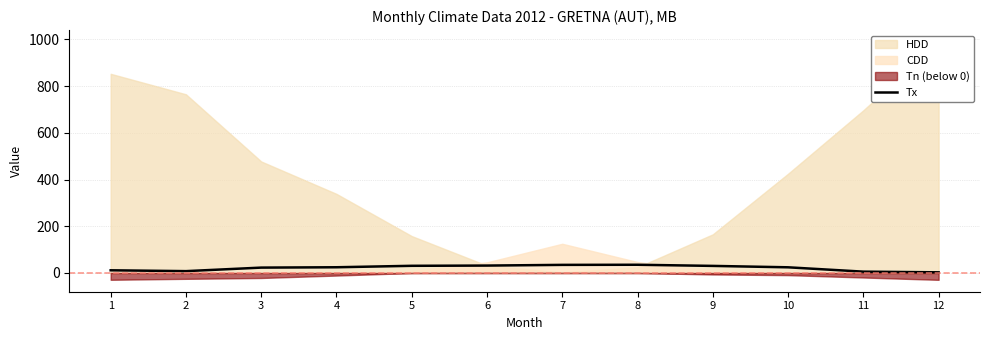

What is the highest value of the Tx series?

35.2